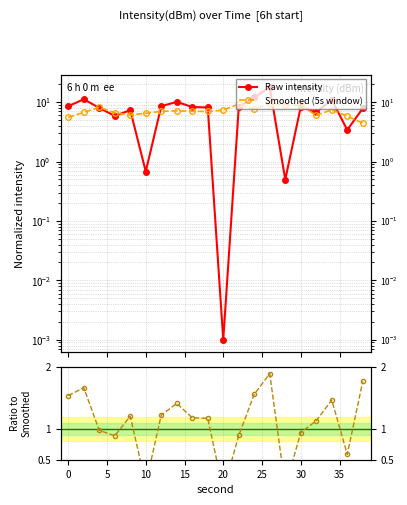

What is the difference between the highest and lowest values at 10?

5.7